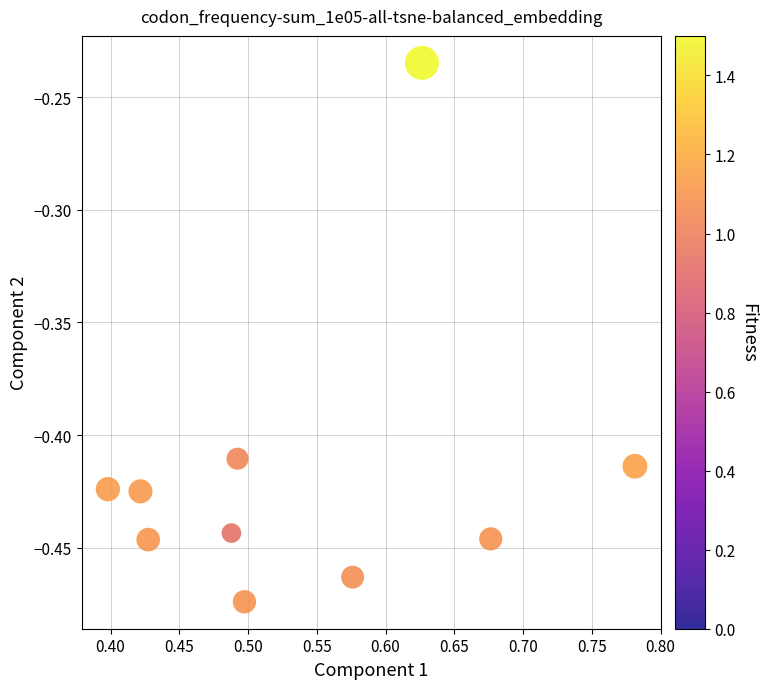

What is the average X value?

0.5